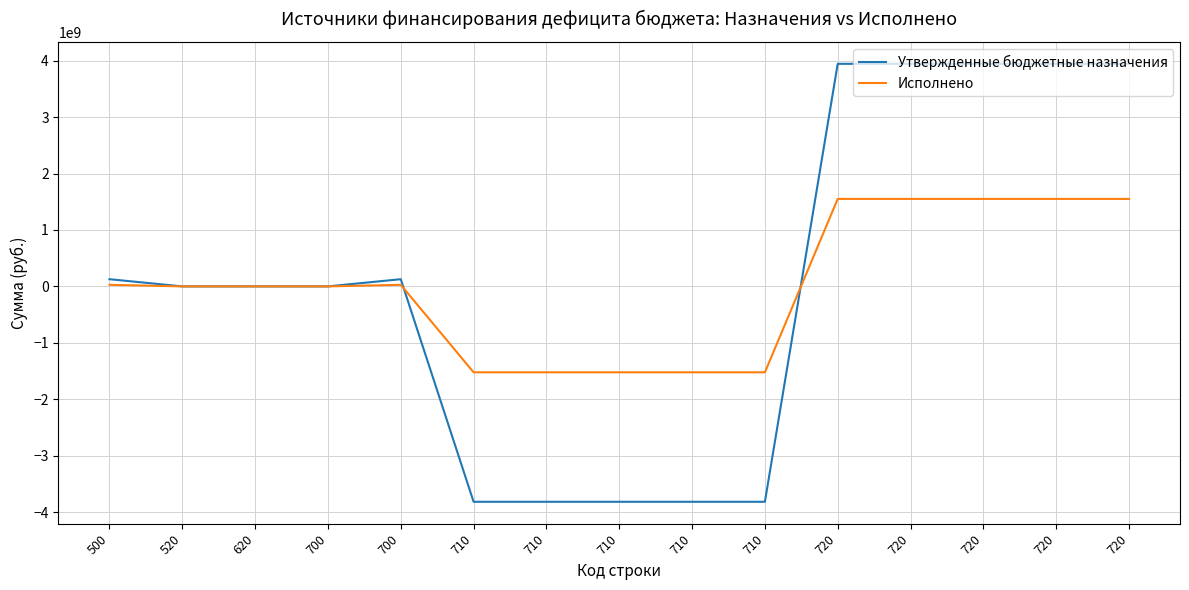

What is the difference between the highest and lowest values at 720?

2393738075.7